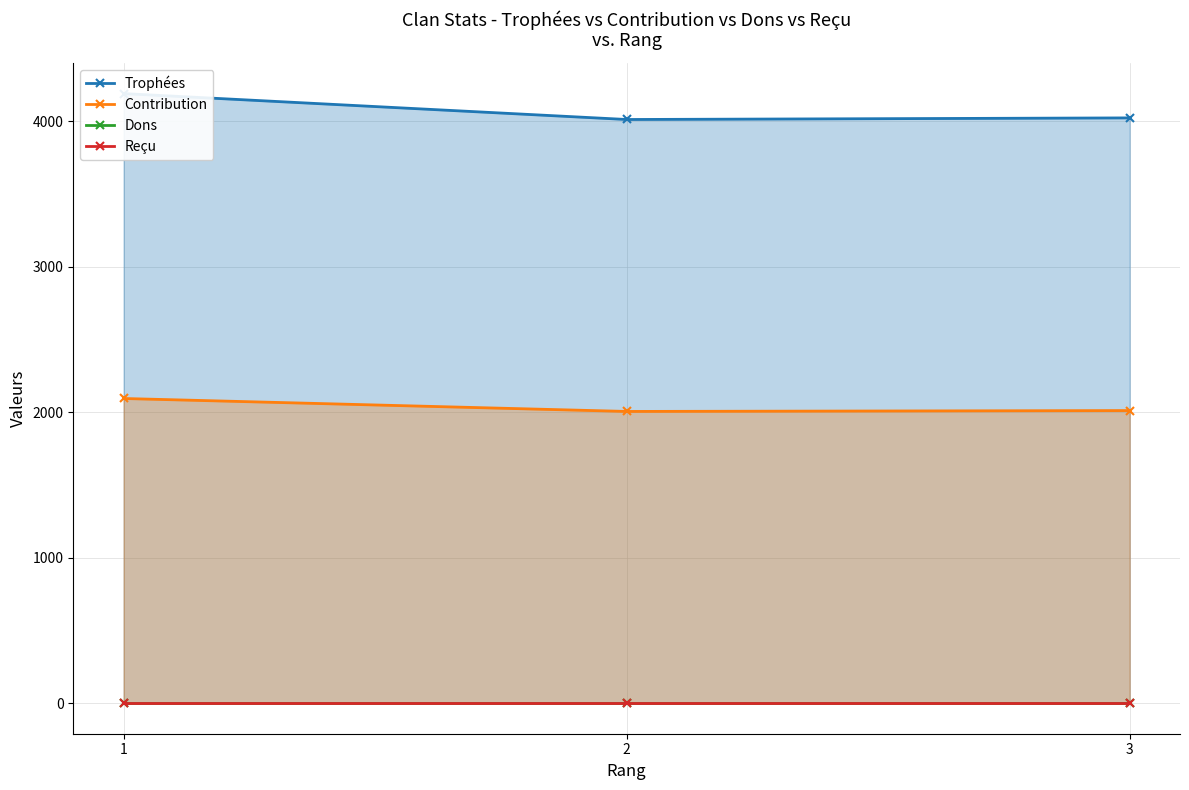

Is it true that Contribution equals 2095 at 1?

True